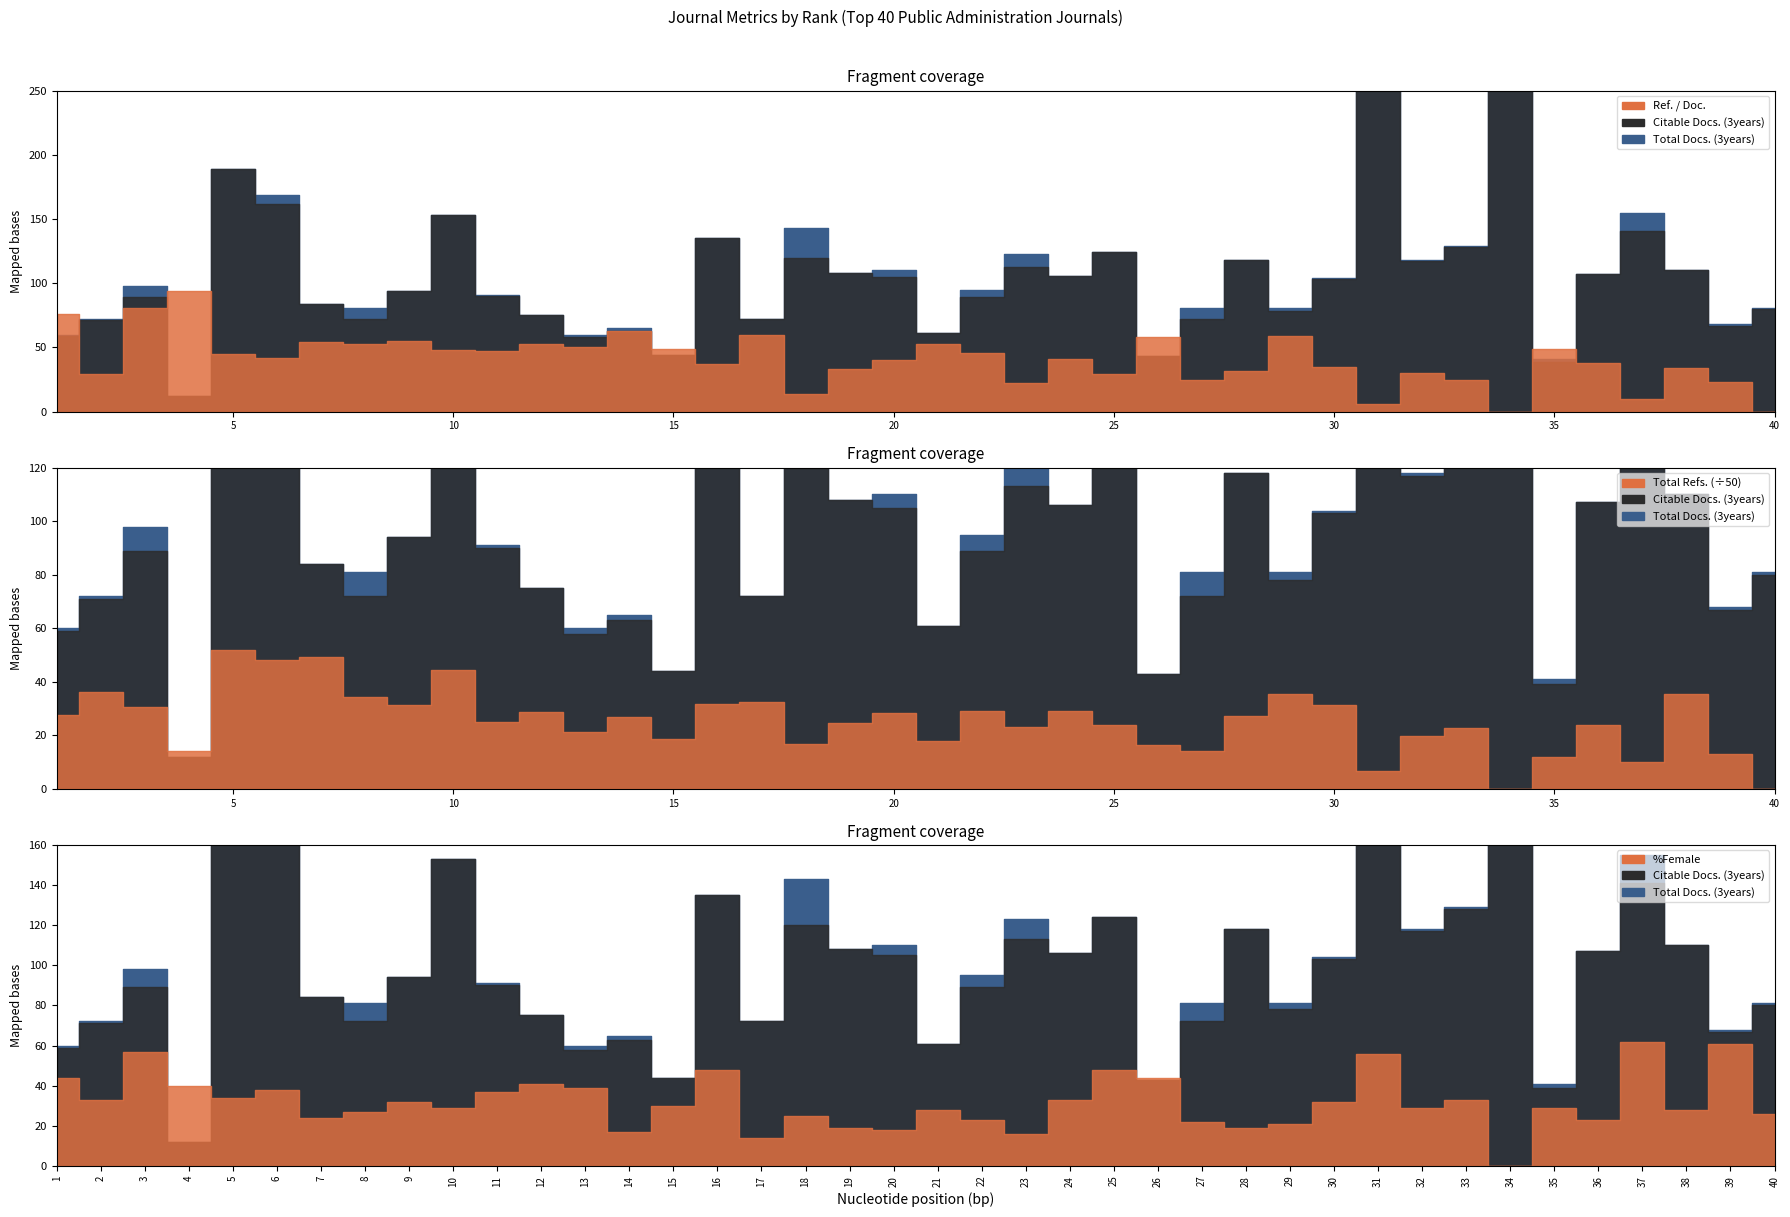

What is the difference between the second highest and second lowest values in the Citable Docs. (3years) series?

239